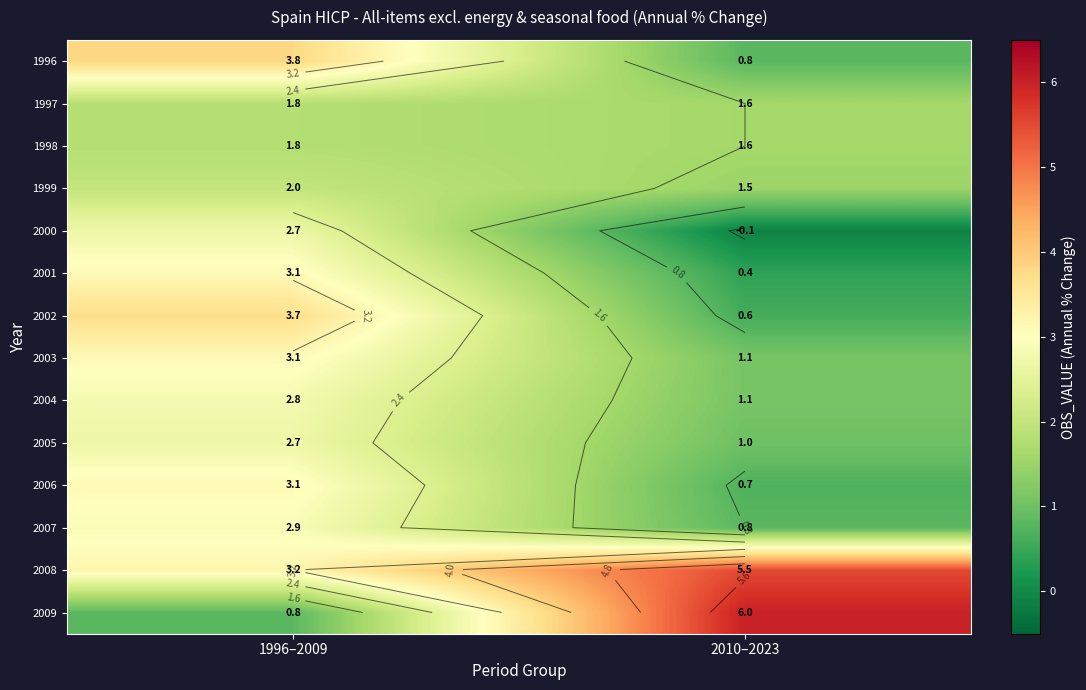

List the series in order of their peak value, highest first.

2009, 2008, 1996, 2002, 2001, 2003, 2006, 2007, 2004, 2000, 2005, 1999, 1997, 1998